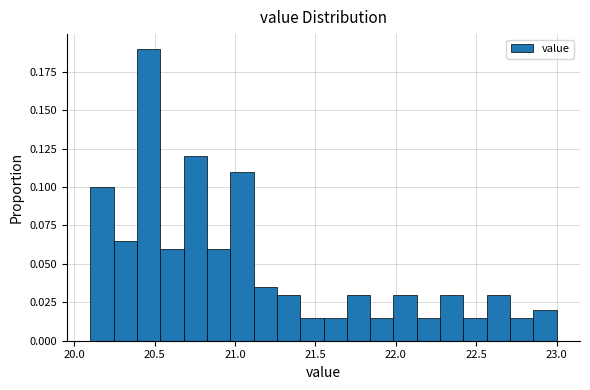

Read against the x-axis, roughly where is the centre of the tallest bar?

20.45